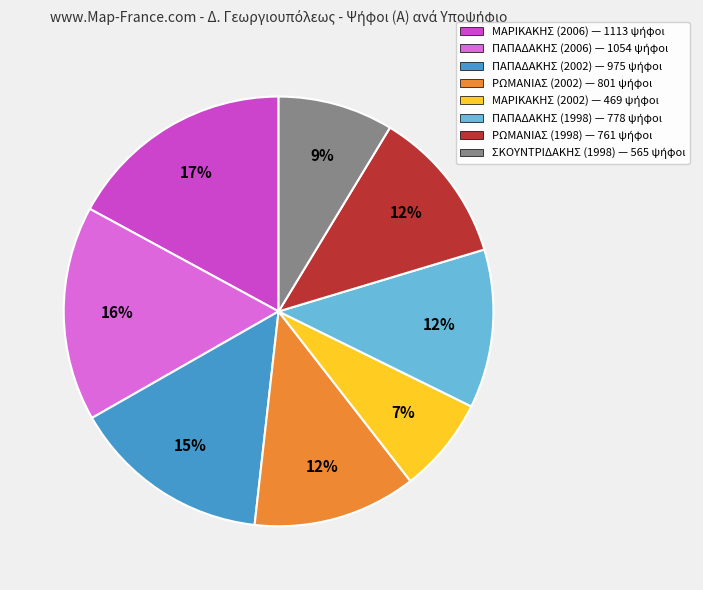

How many slices are in this pie chart?

8